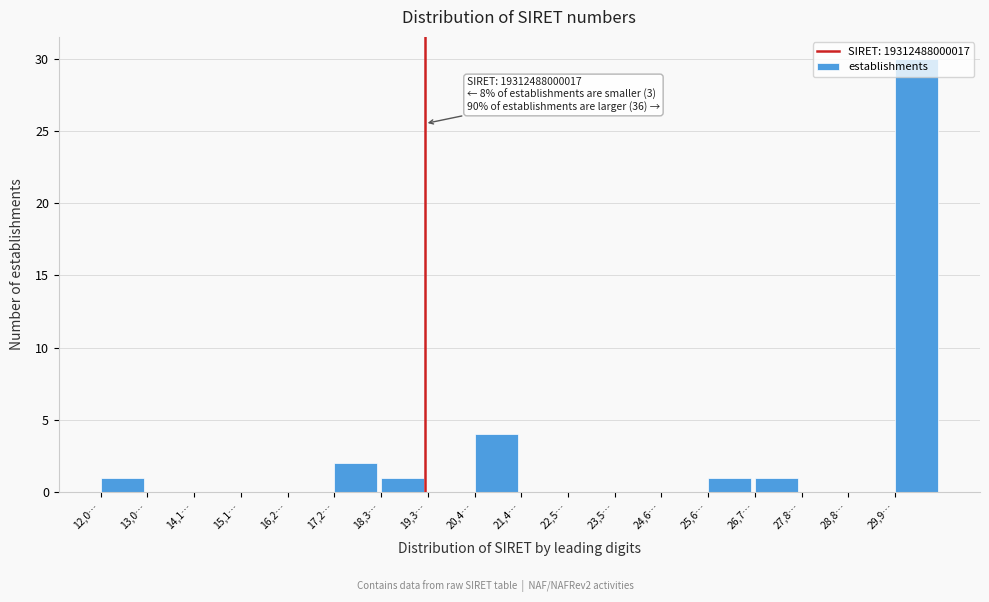

What is the greatest value displayed?

30